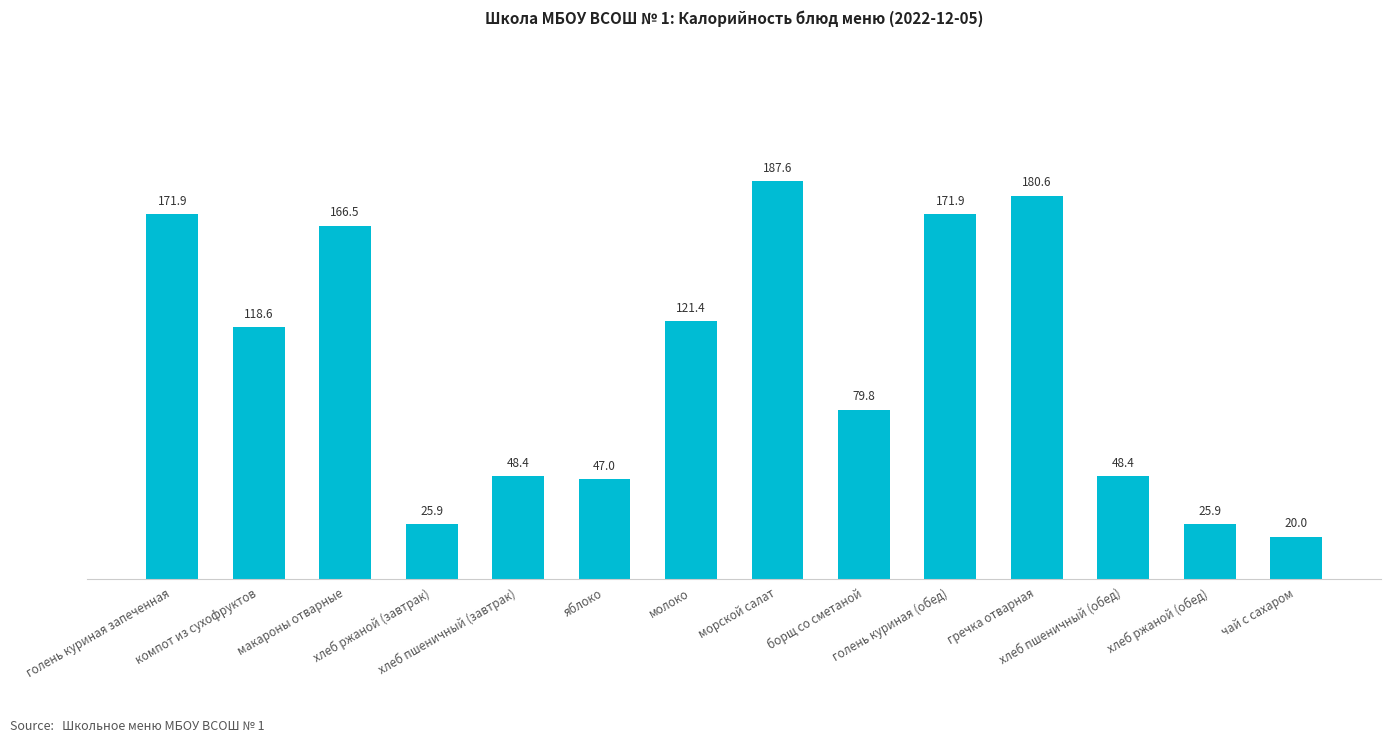

How many series are shown in this chart?

1